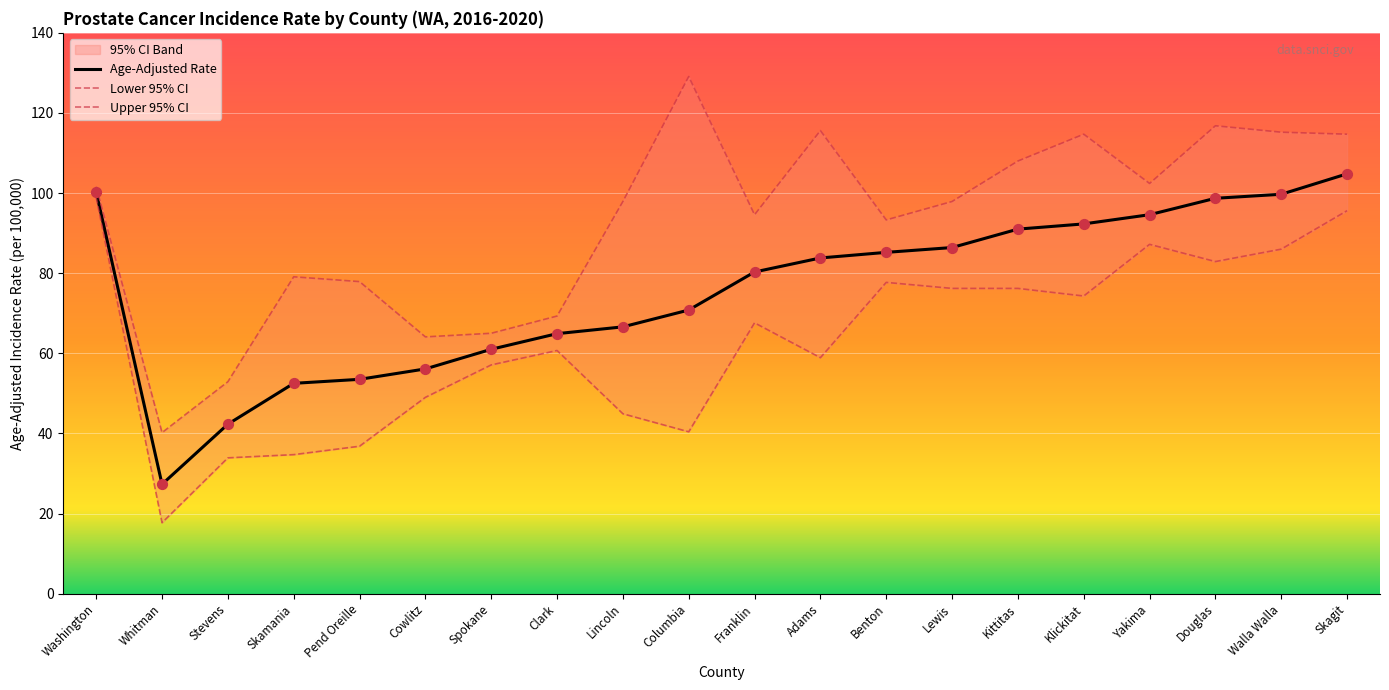

Which series contains the highest Y value?

Upper 95% CI